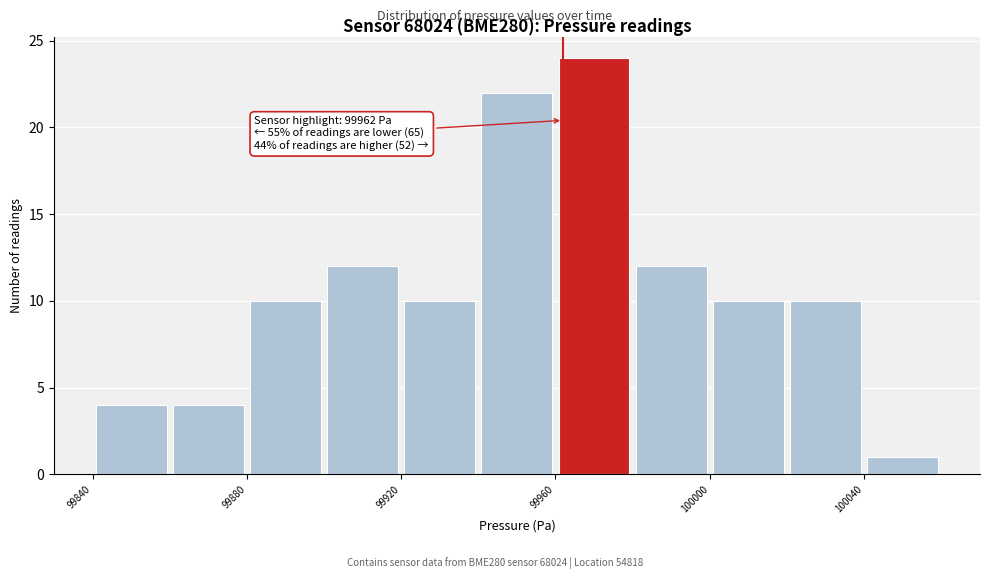

Over which range of the x-axis is the bar tallest?

99960 to 99980